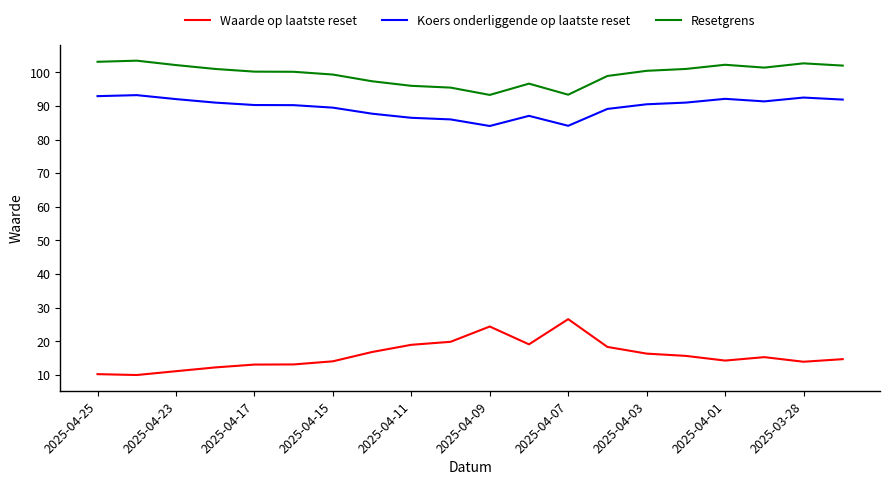

What is the average value of the Waarde op laatste reset series?

15.9